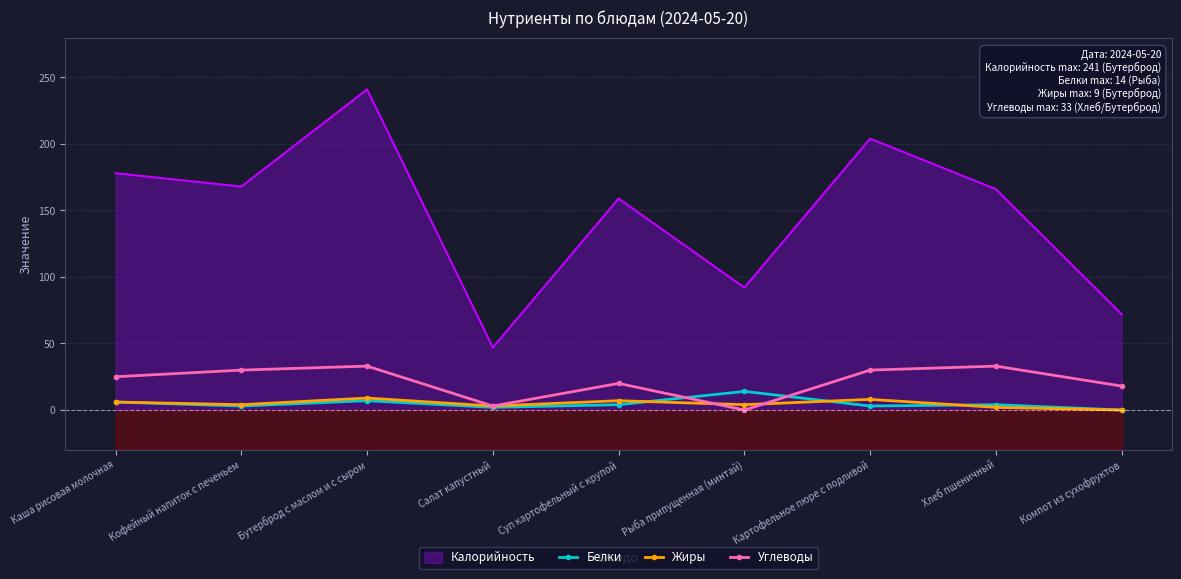

True or false: Углеводы has a value of 20 at Кофейный напиток с печеньем.

False